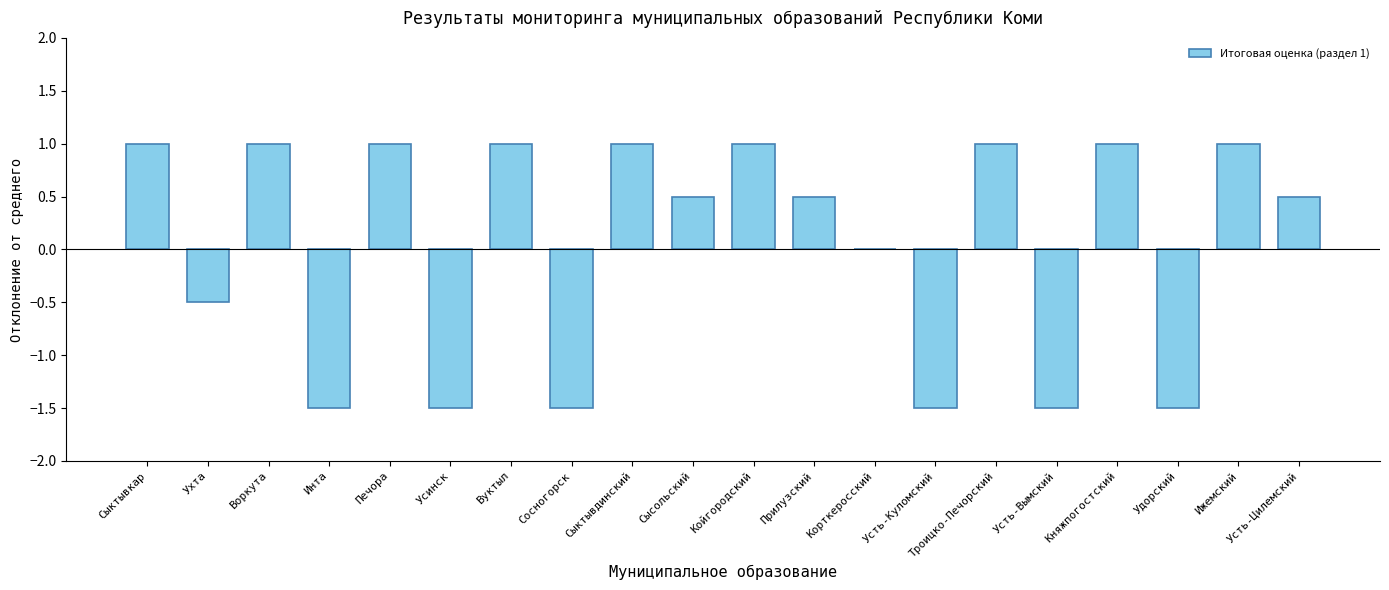

What is the sum of the values at Усинск and Усть-Вымский?

-3.0